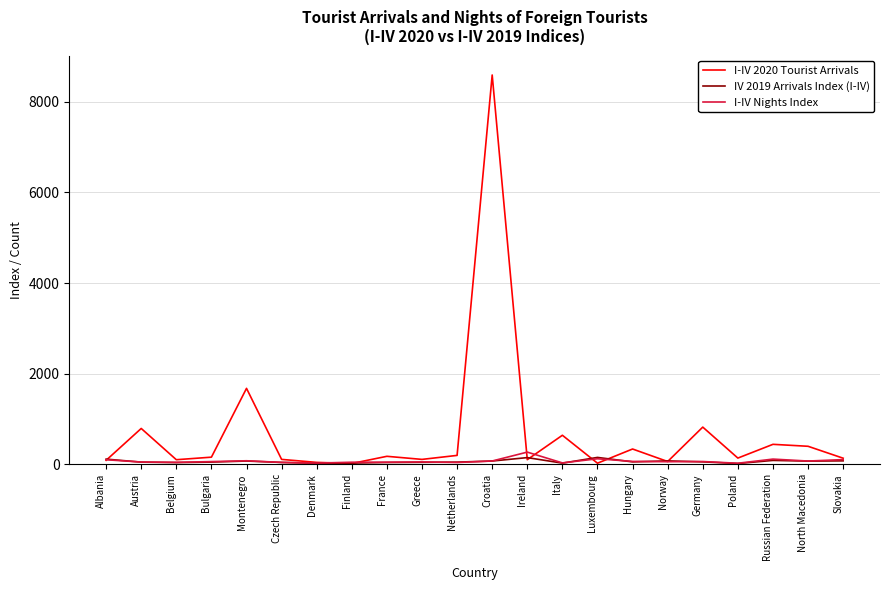

Which category has the highest value across all series?

Croatia